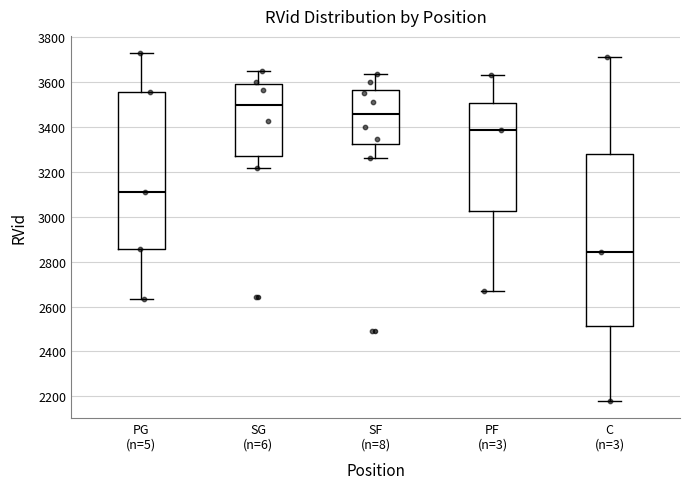

Reading left to right, read every box against the y-axis: the position of its median line, the range the box covers, and the ends of its whiskers. The values are not printed on the chart, so give them approximately, as read against the axis.

PG (n=5): median 3120, box 2860 to 3560, whiskers 2640 to 3720
SG (n=6): median 3500, box 3260 to 3600, whiskers 3220 to 3640
SF (n=8): median 3460, box 3320 to 3560, whiskers 3260 to 3640
PF (n=3): median 3380, box 3020 to 3500, whiskers 2660 to 3640
C (n=3): median 2840, box 2520 to 3280, whiskers 2180 to 3720